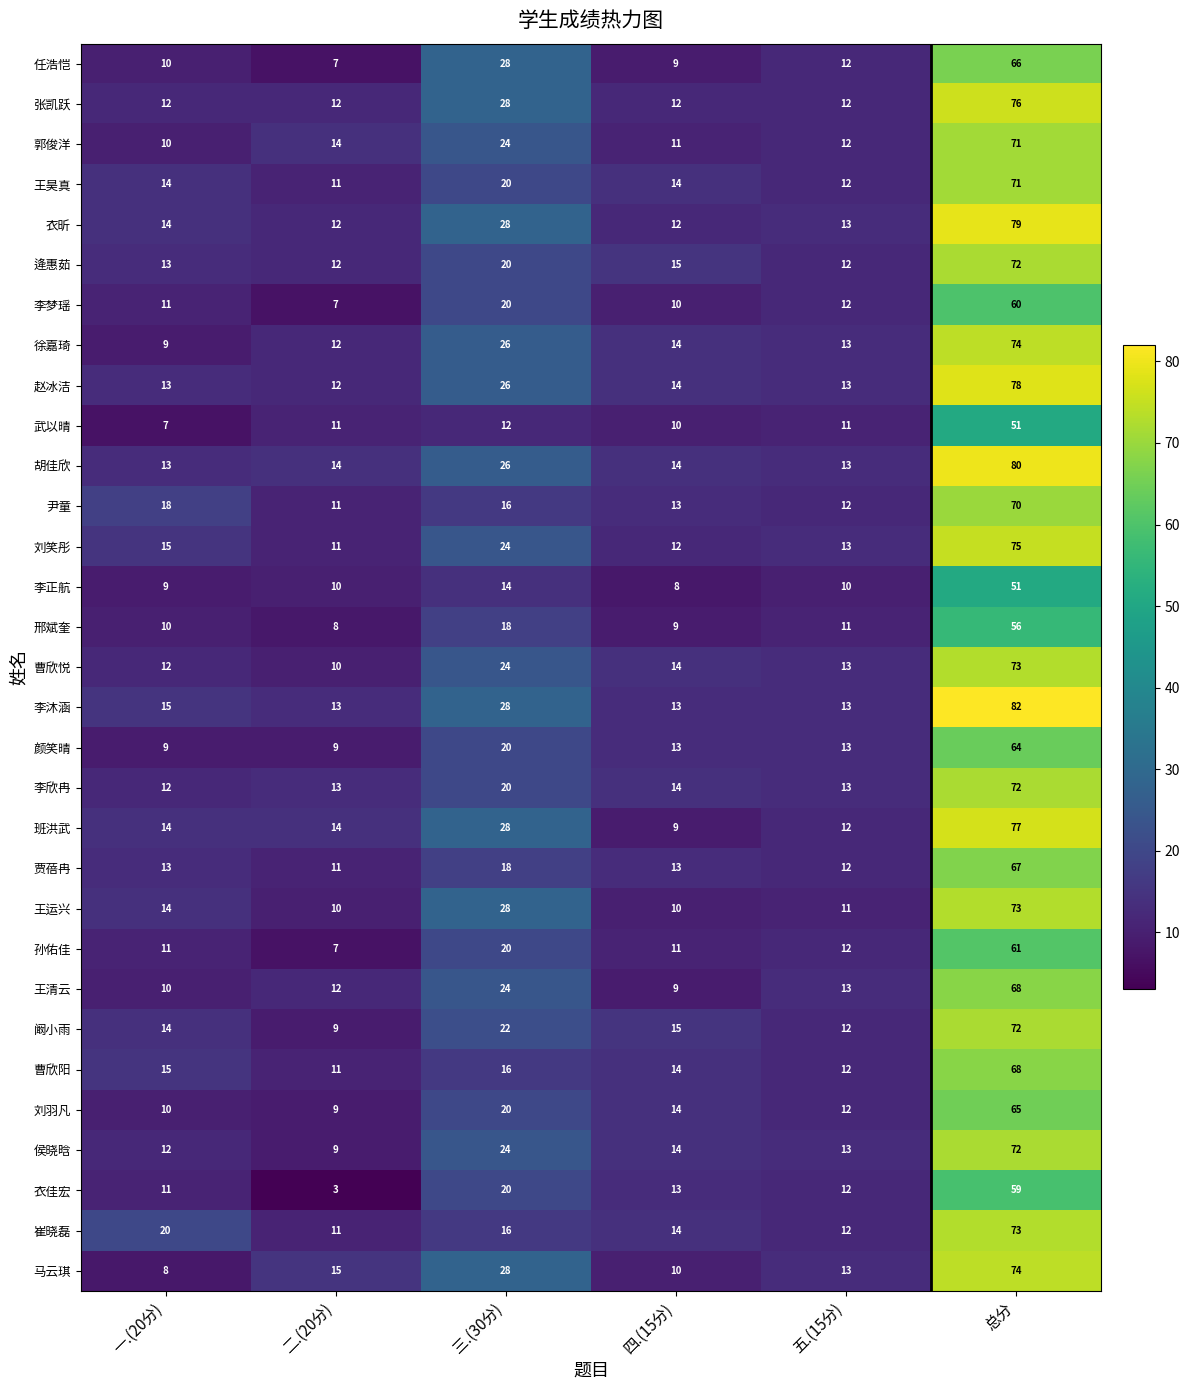

What is the average value of the 马云琪 series?

25